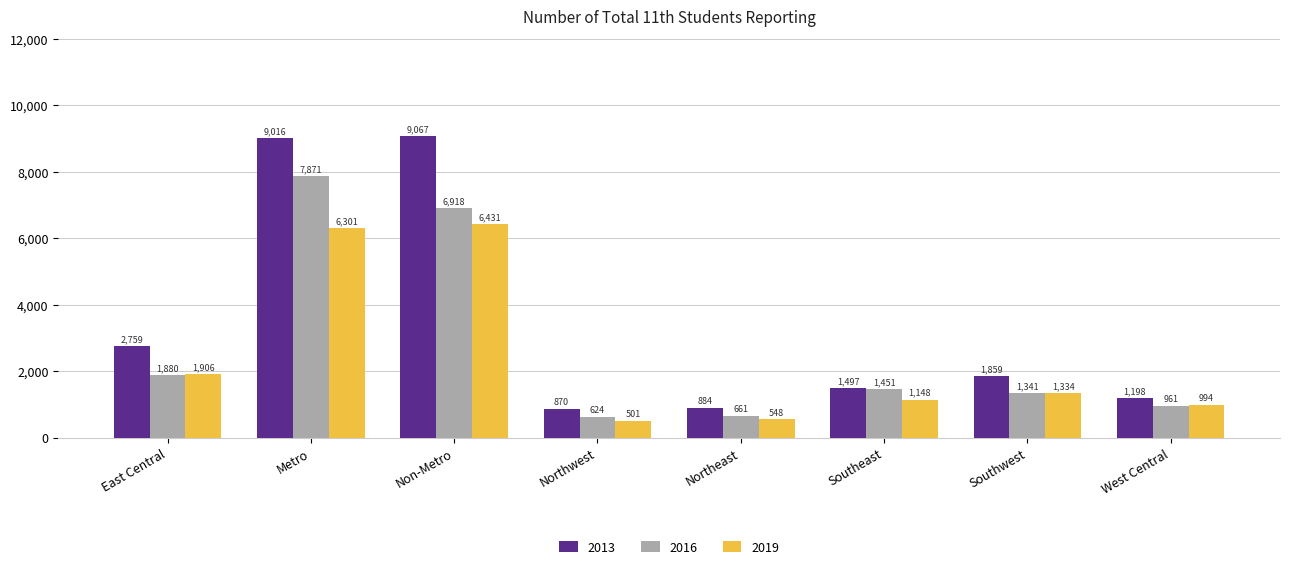

What is the spread (max minus min) of values at East Central?

879